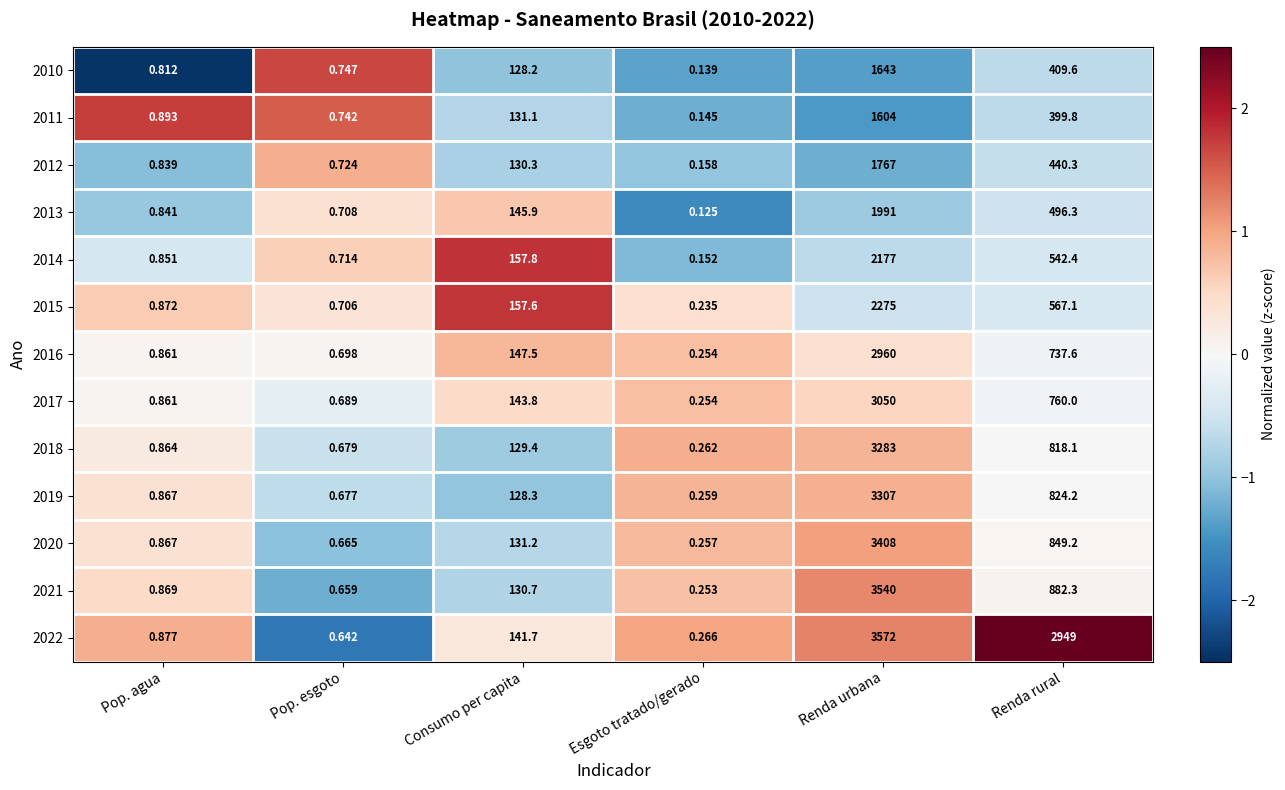

Rank the categories by 2017 value from lowest to highest.

Esgoto tratado/gerado, Pop. esgoto, Pop. agua, Consumo per capita, Renda rural, Renda urbana